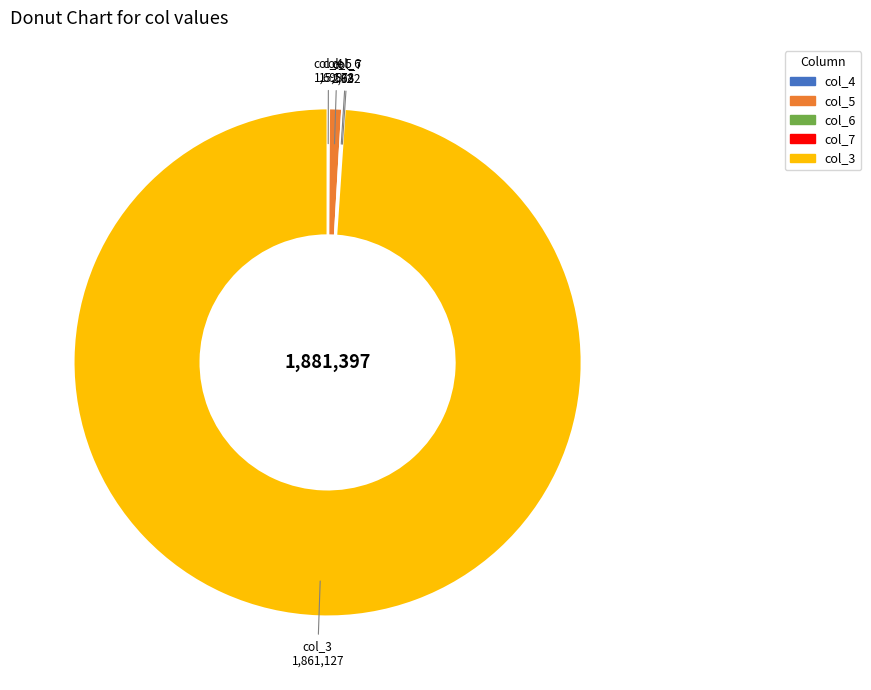

Is there any slice that represents more than half of the pie?

Yes